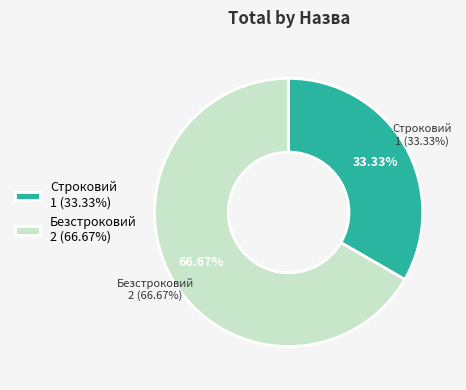

Which category has the biggest portion of the pie?

Безстроковий